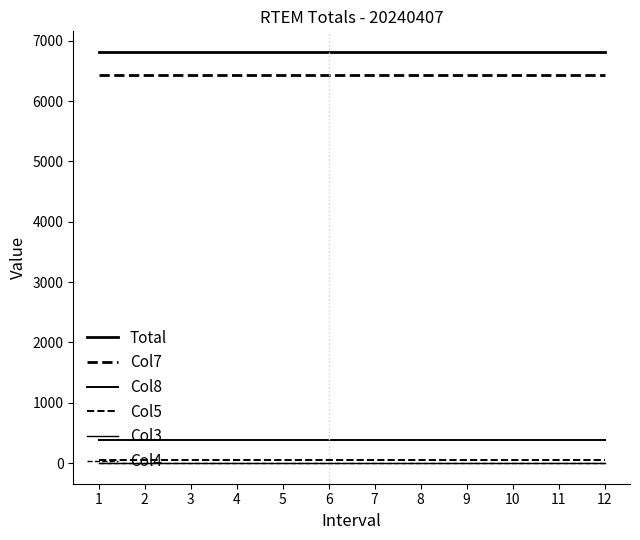

Does the chart display data point markers on the line(s)?

No